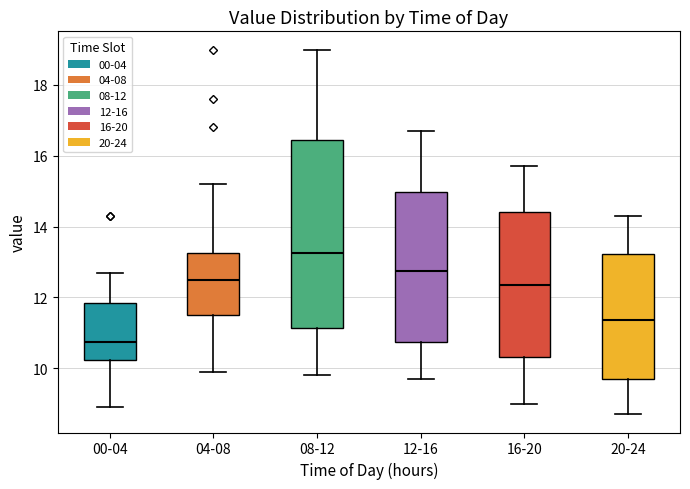

Which box is the tallest, from its lower edge to its upper edge?

08-12